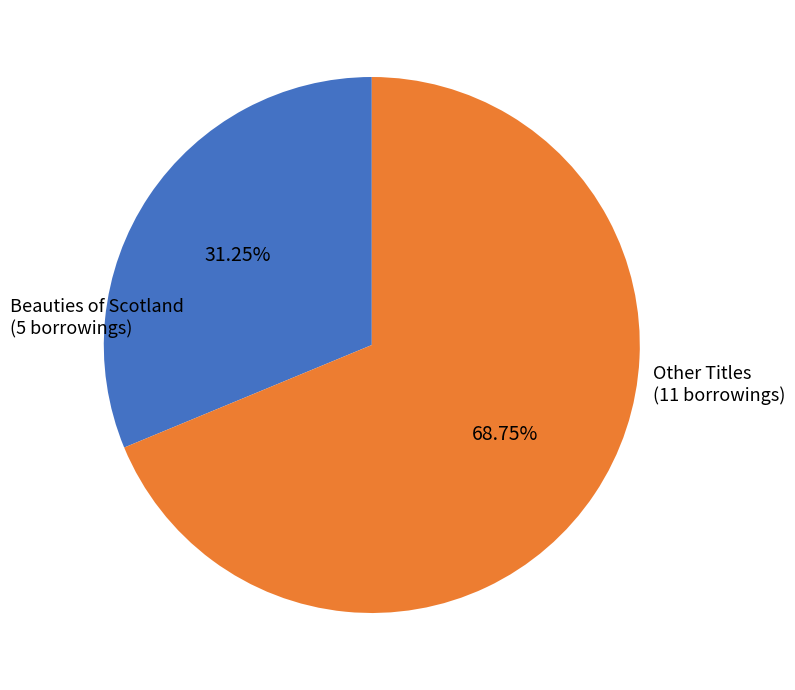

Is there any slice that represents more than half of the pie?

Yes